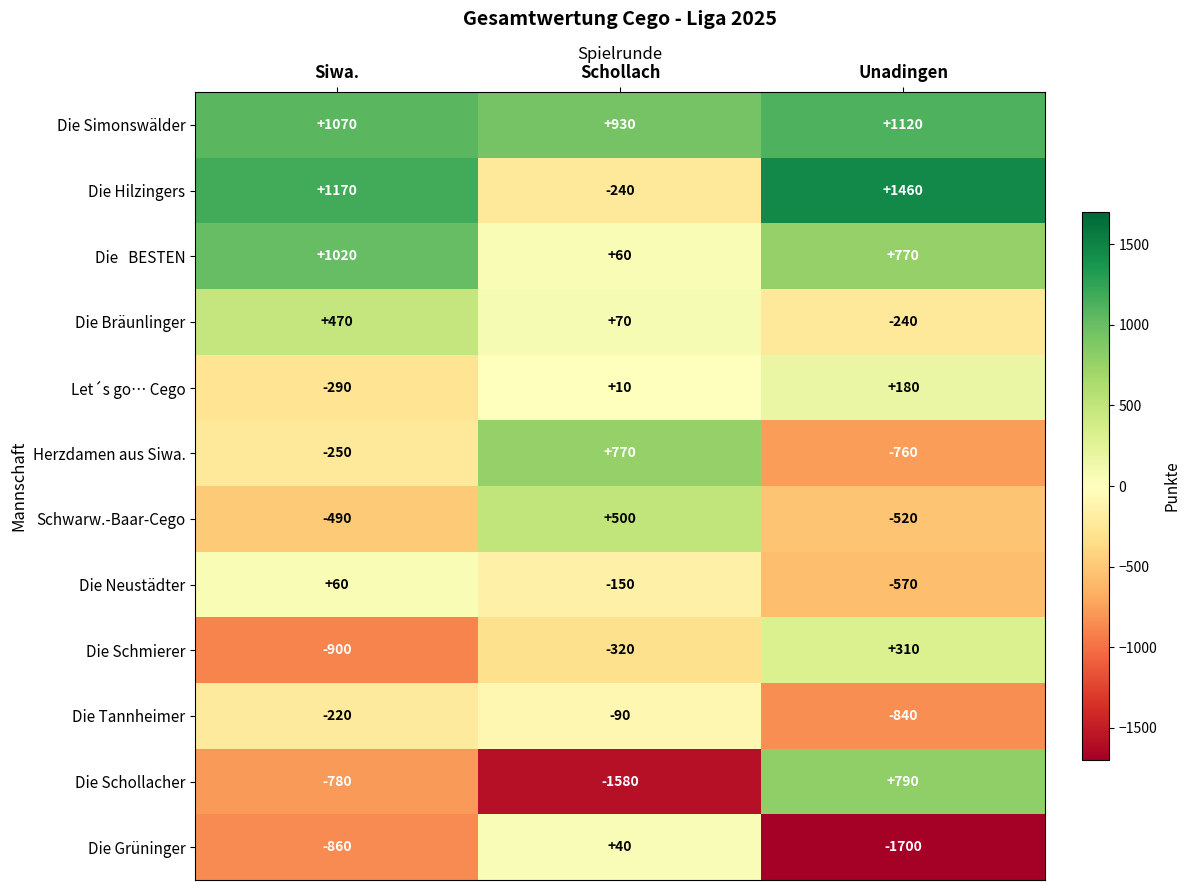

What is the sum of all Die Bräunlinger values?

300